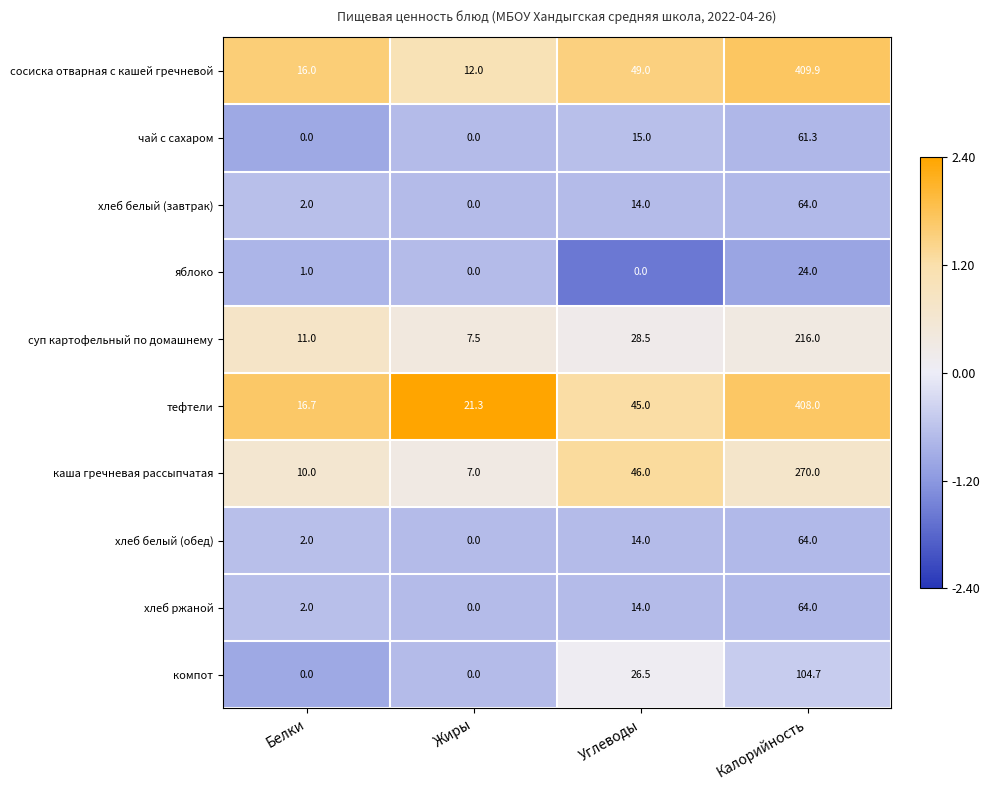

Which series has the largest total across all categories?

тефтели